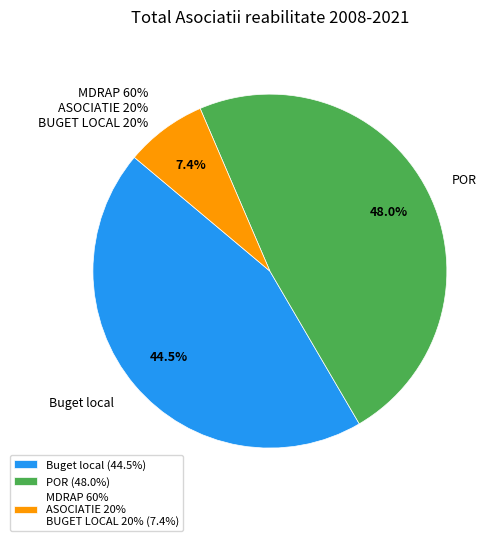

To the nearest percent, what is the average slice percentage?

33%